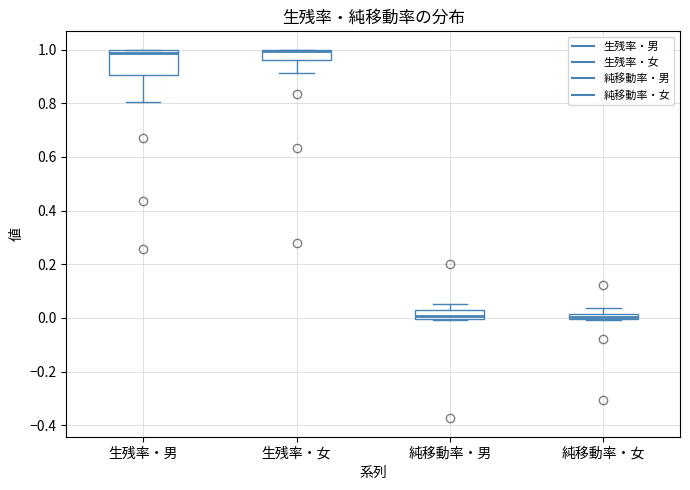

Which box is the tallest, from its lower edge to its upper edge?

生残率・男